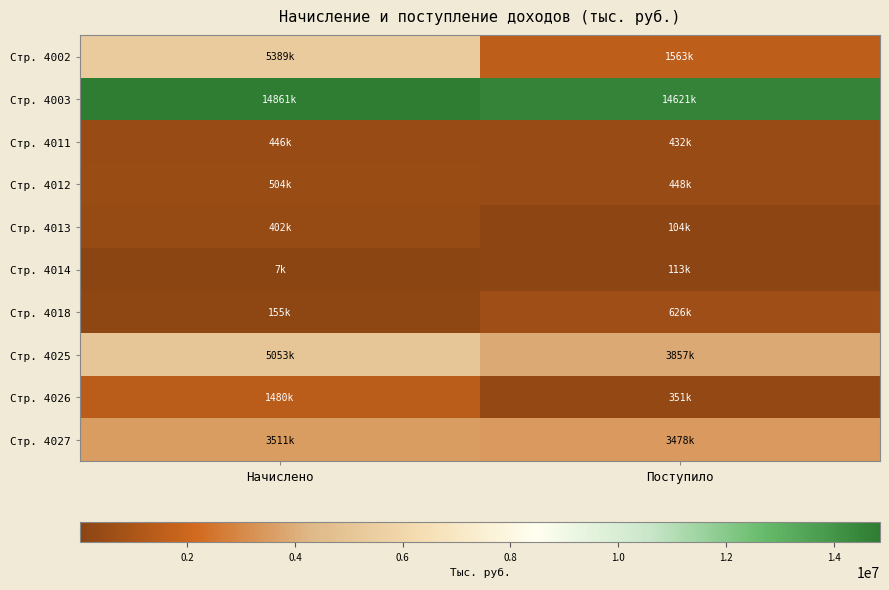

Reading right to left, what are all the values shown in this chart?

Стр. 4002: Поступило=1563258	Начислено=5389448
Стр. 4003: Поступило=14620815	Начислено=14861120
Стр. 4011: Поступило=432060	Начислено=446465
Стр. 4012: Поступило=447670	Начислено=503512
Стр. 4013: Поступило=103955	Начислено=401840
Стр. 4014: Поступило=112985	Начислено=7238
Стр. 4018: Поступило=625711	Начислено=155470
Стр. 4025: Поступило=3856745	Начислено=5052695
Стр. 4026: Поступило=351117	Начислено=1479736
Стр. 4027: Поступило=3477861	Начислено=3511058